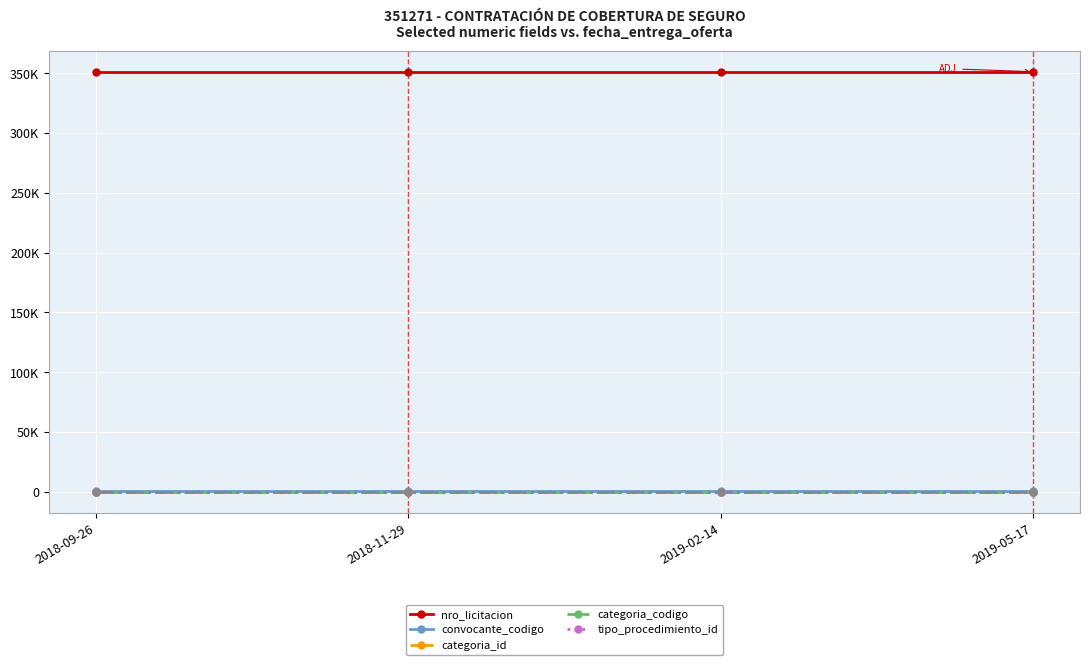

What is the difference between the highest and lowest values at 2019-02-14?

351266